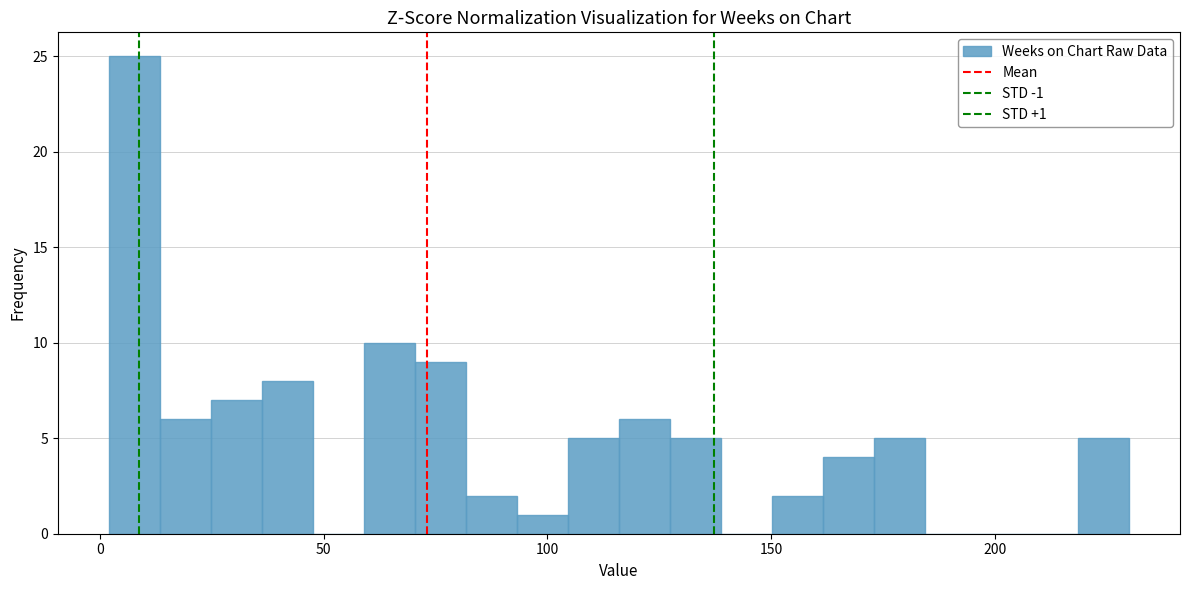

Around what value on the x-axis is the tallest bar? Give the approximate position of its centre, as read against the axis.

10